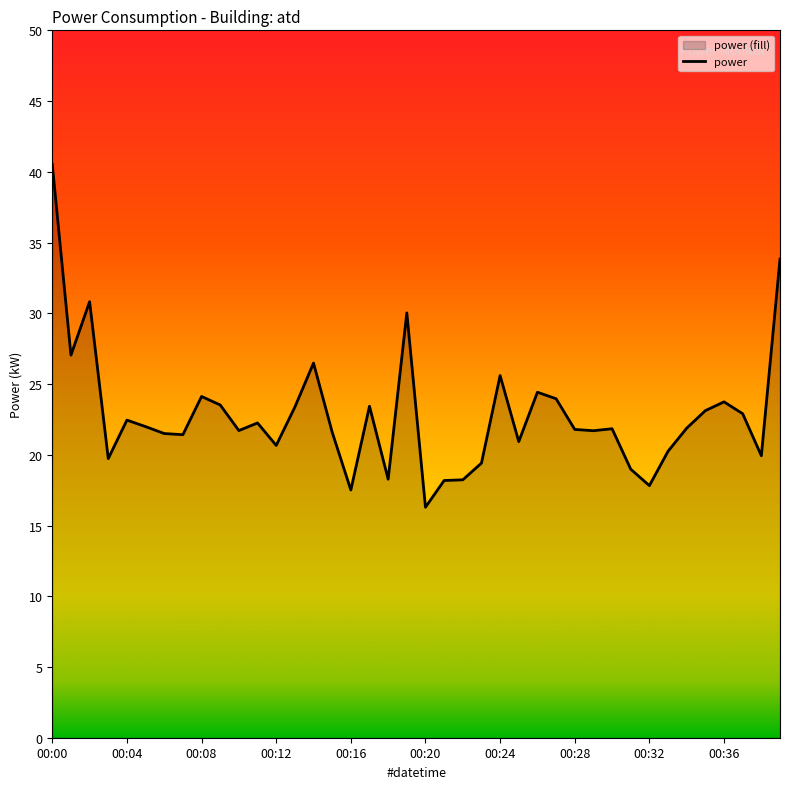

What is the difference between the maximum and minimum values?

24.2